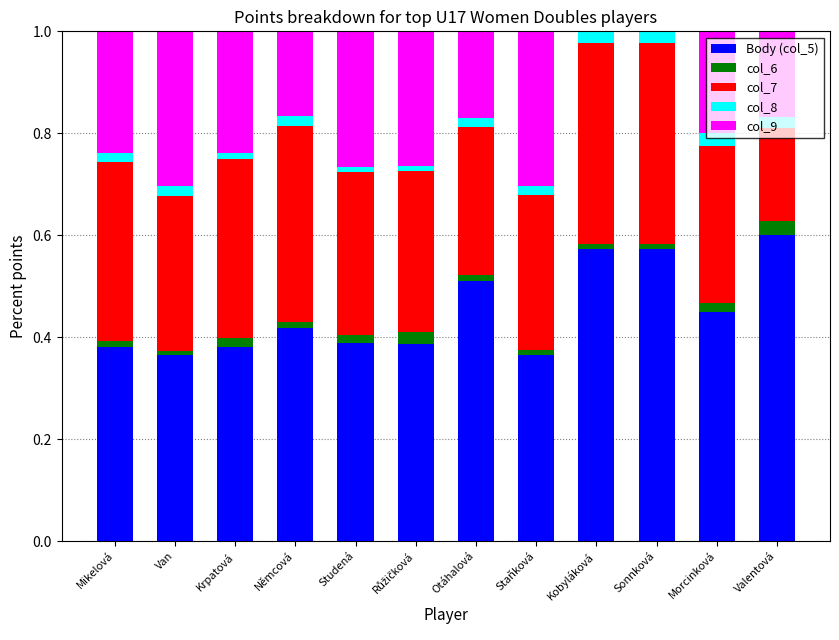

Is it true that Body (col_5) equals 0.4 at Morcinková?

True